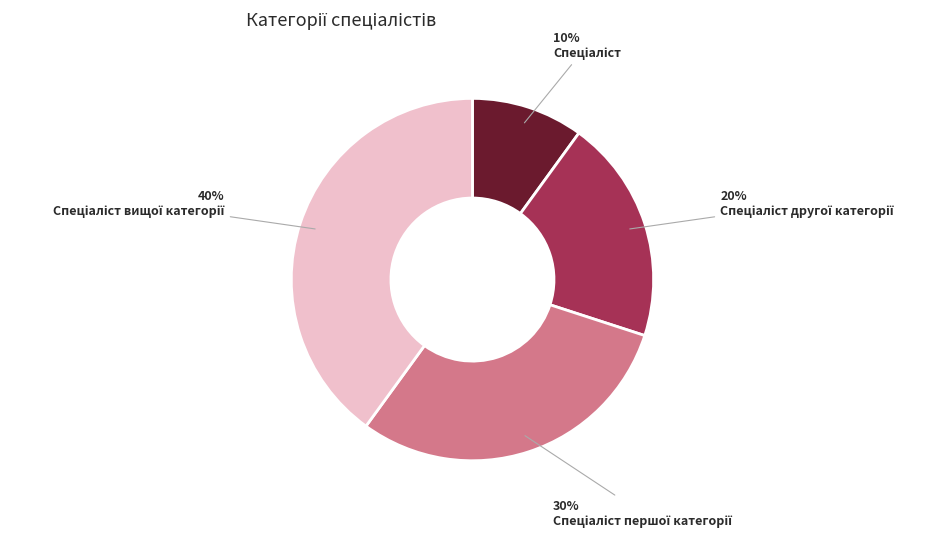

Is there a majority slice in this chart?

No